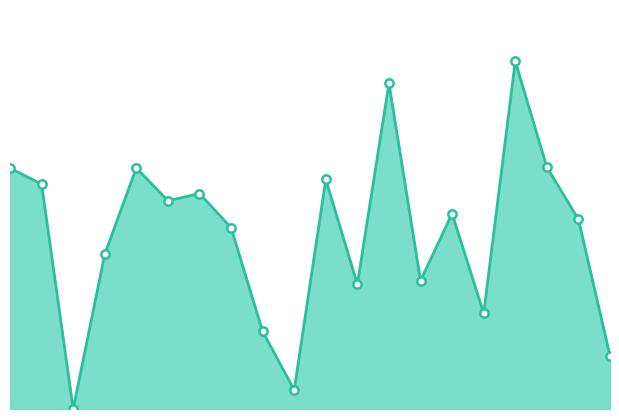

At which category does the data reach its first local peak?

8